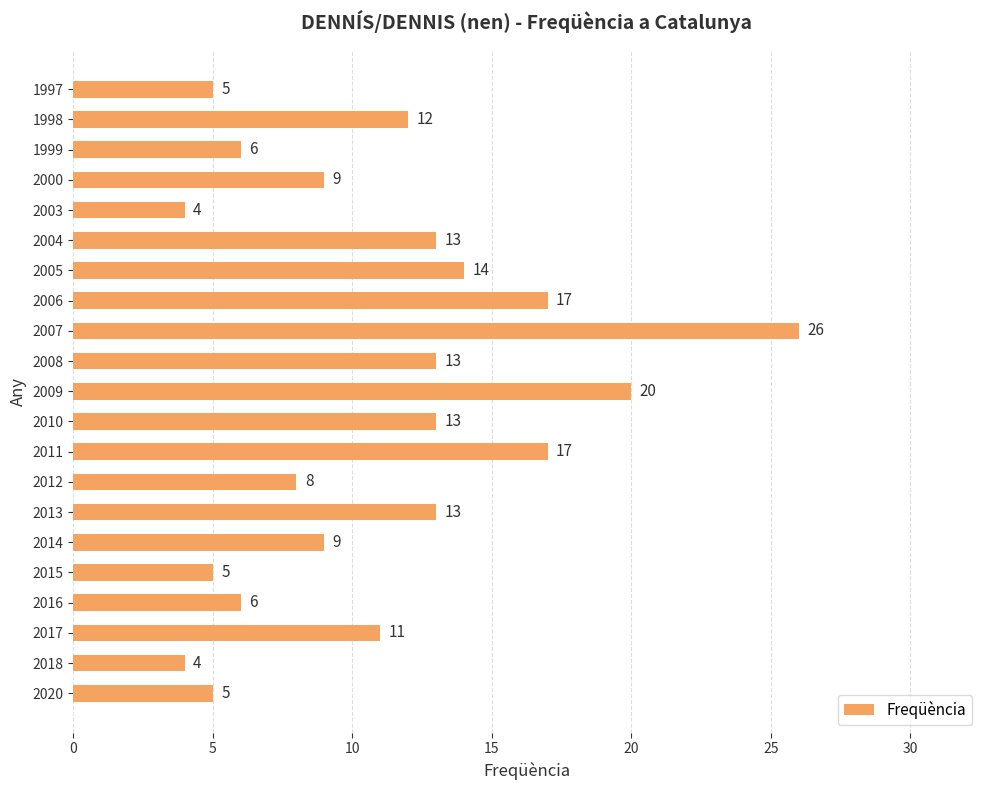

At which label is the value closest to 15?

2005